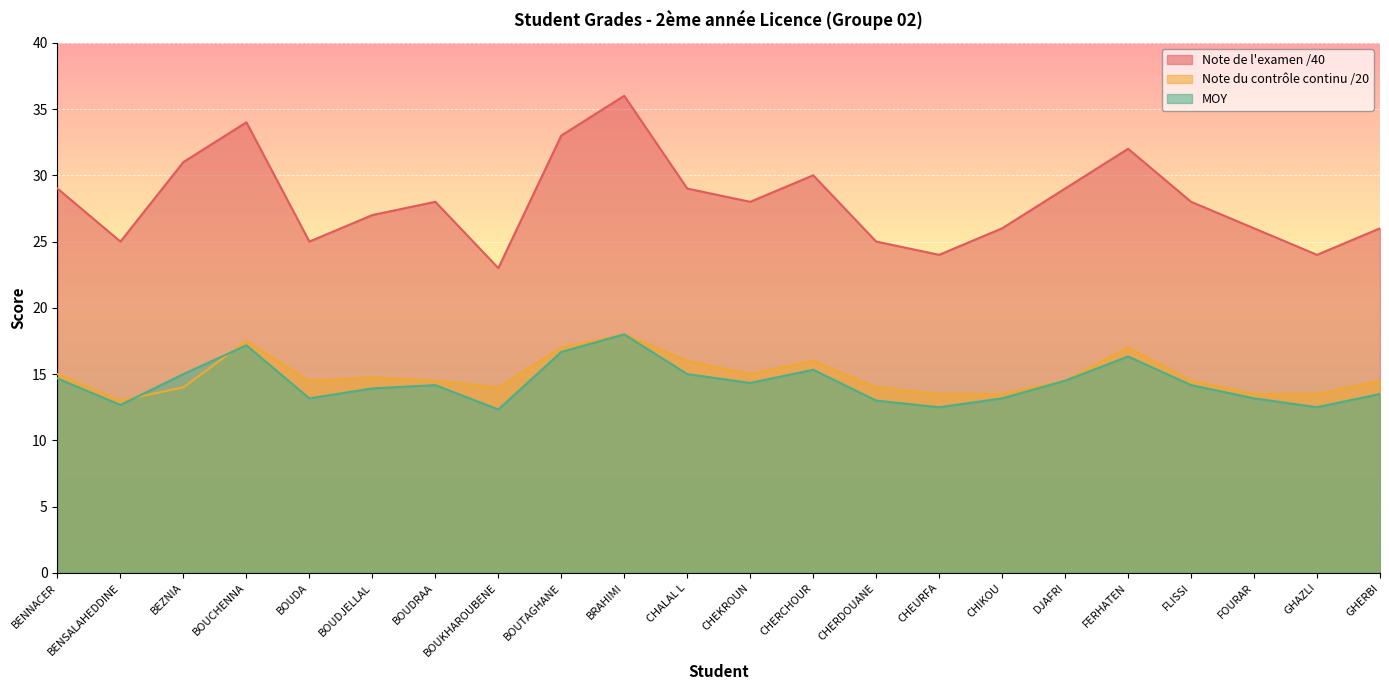

True or false: Note de l'examen /40 and Note du contrôle continu /20 cross at least once.

False